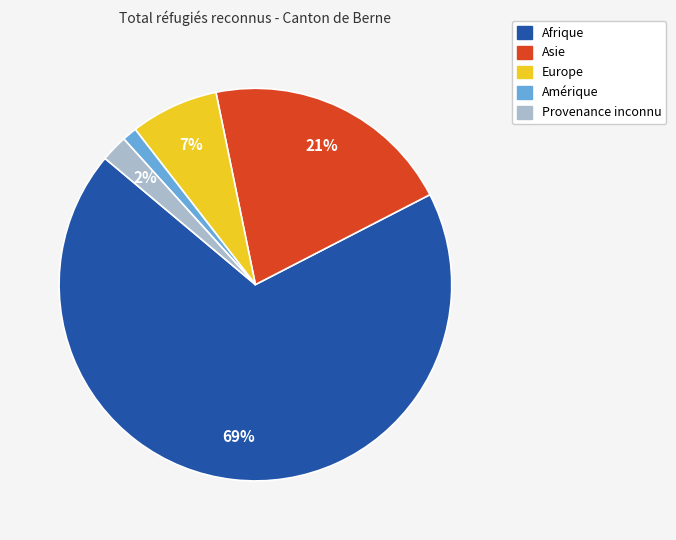

Is it true that Europe is 7% of the pie?

True